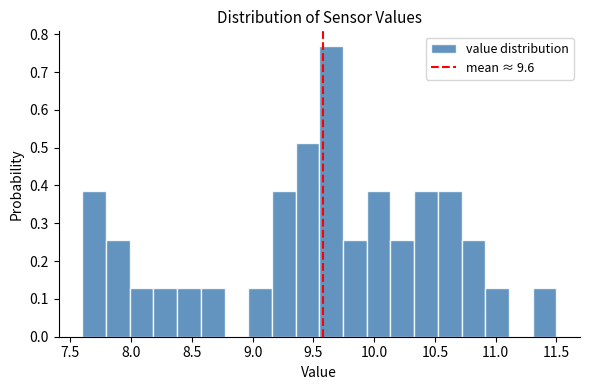

Around what value on the x-axis is the tallest bar? Give the approximate position of its centre, as read against the axis.

9.65